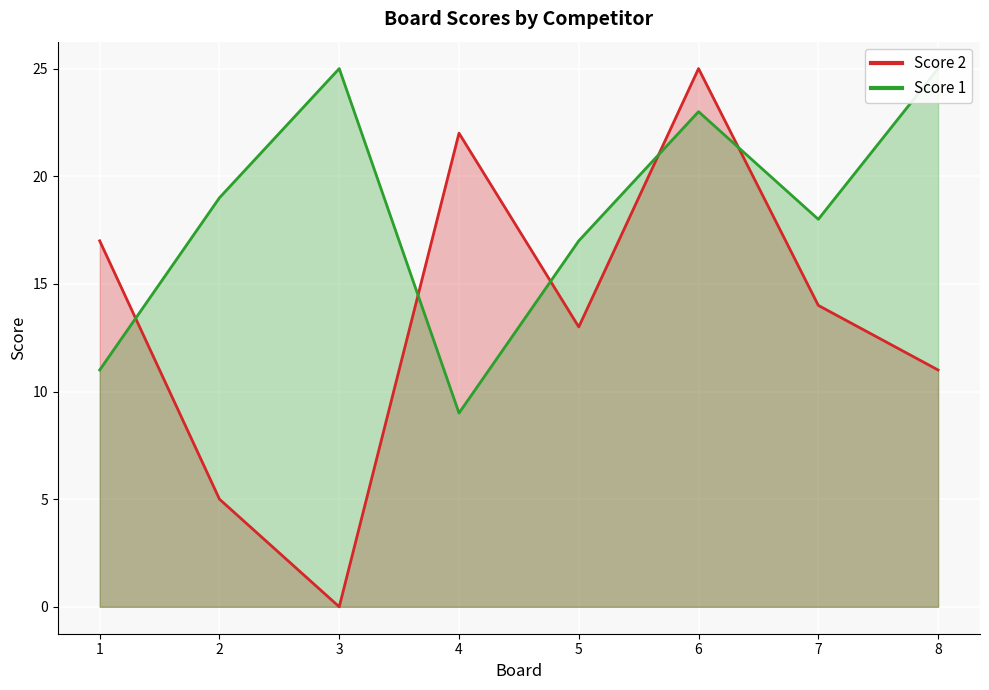

What is the average value of the Score 1 series?

18